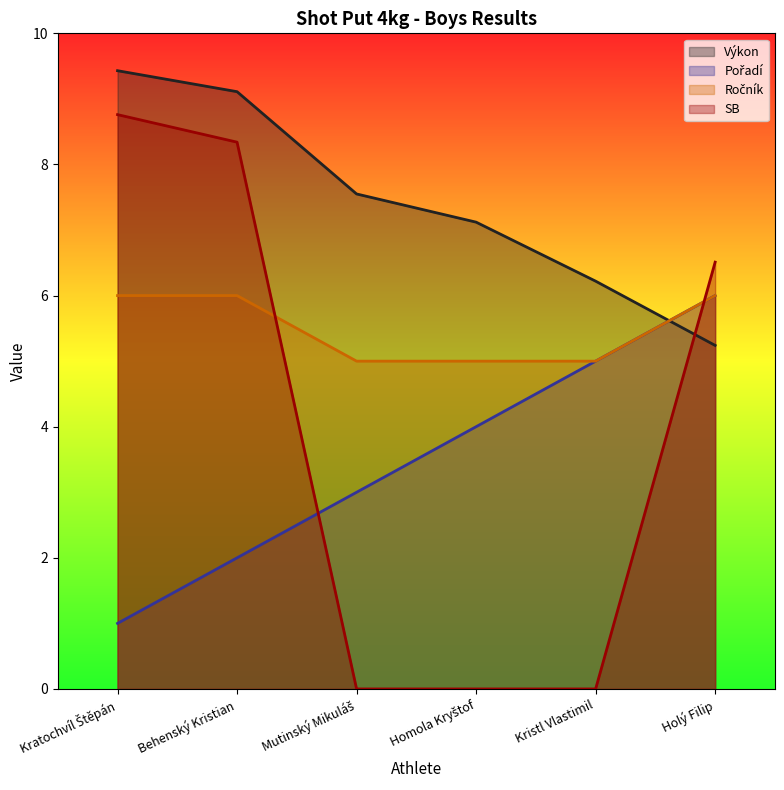

What is the label of the 3rd point from the right?

Homola Kryštof